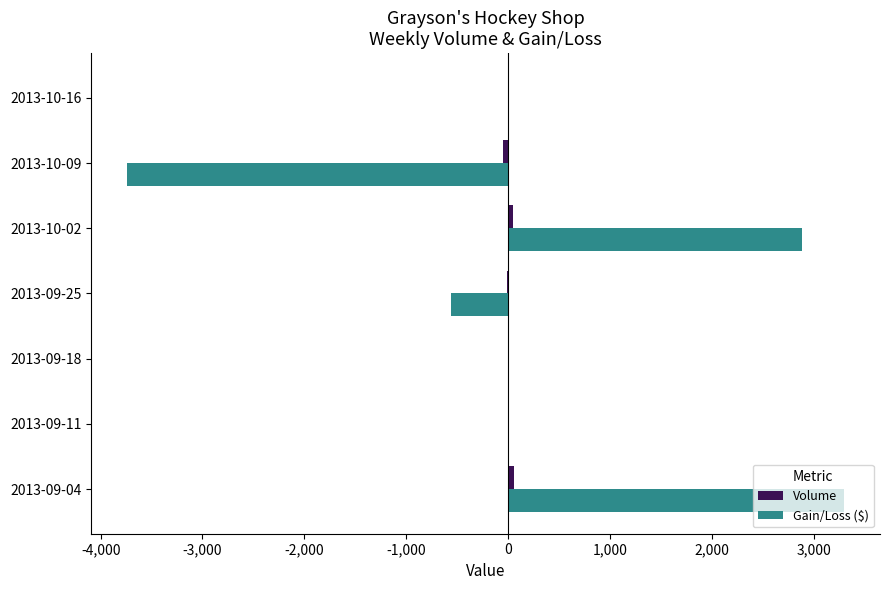

What is the maximum value for Gain/Loss ($)?

3300.0